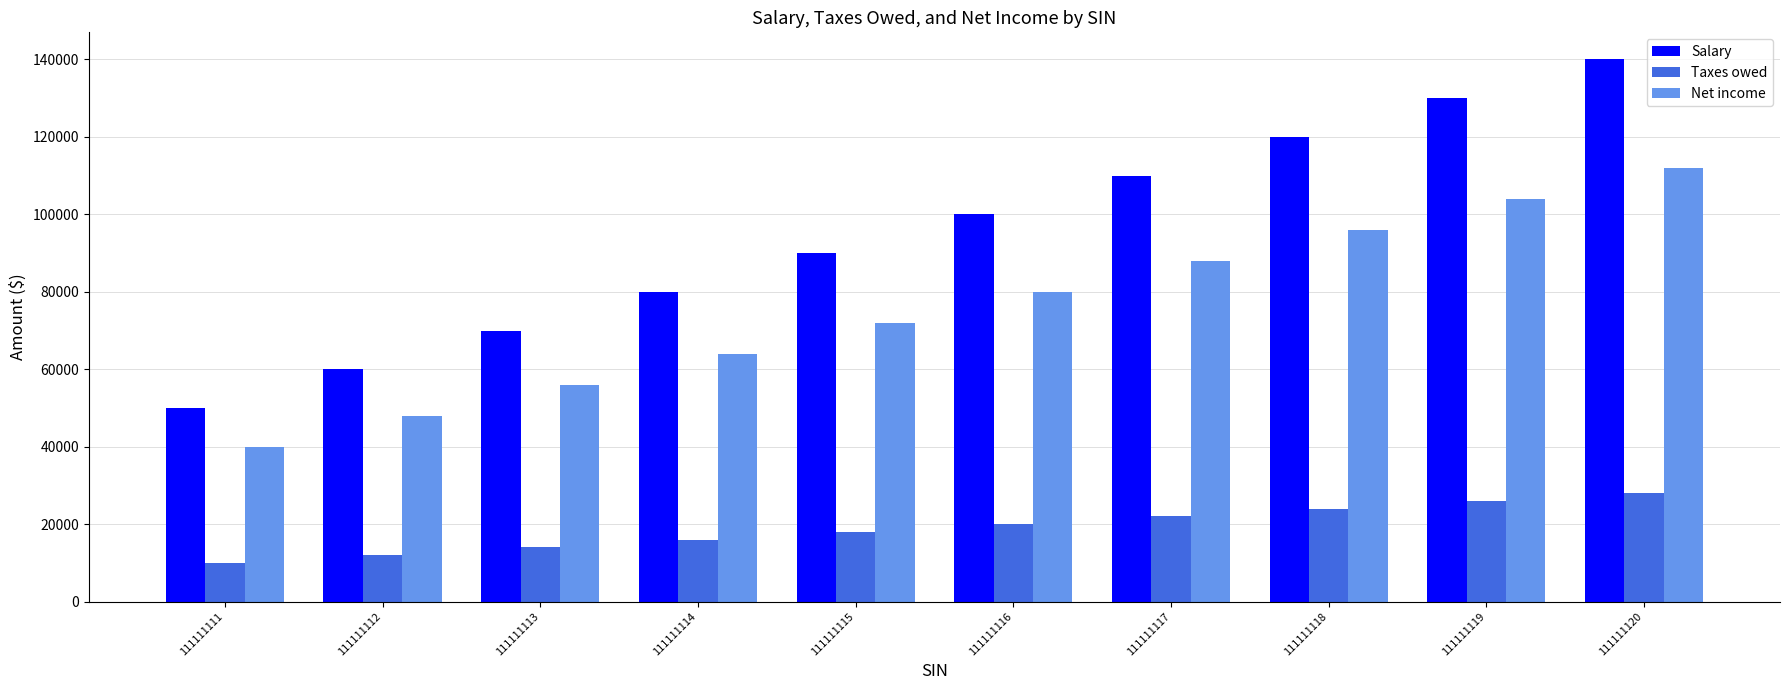

Reading left to right, list all the values displayed in this chart.

Salary: 111111111=50000	111111112=60000	111111113=70000	111111114=80000	111111115=90000	111111116=100000	111111117=110000	111111118=120000	111111119=130000	111111120=140000
Taxes owed: 111111111=10000	111111112=12000	111111113=14000	111111114=16000	111111115=18000	111111116=20000	111111117=22000	111111118=24000	111111119=26000	111111120=28000
Net income: 111111111=40000	111111112=48000	111111113=56000	111111114=64000	111111115=72000	111111116=80000	111111117=88000	111111118=96000	111111119=104000	111111120=112000